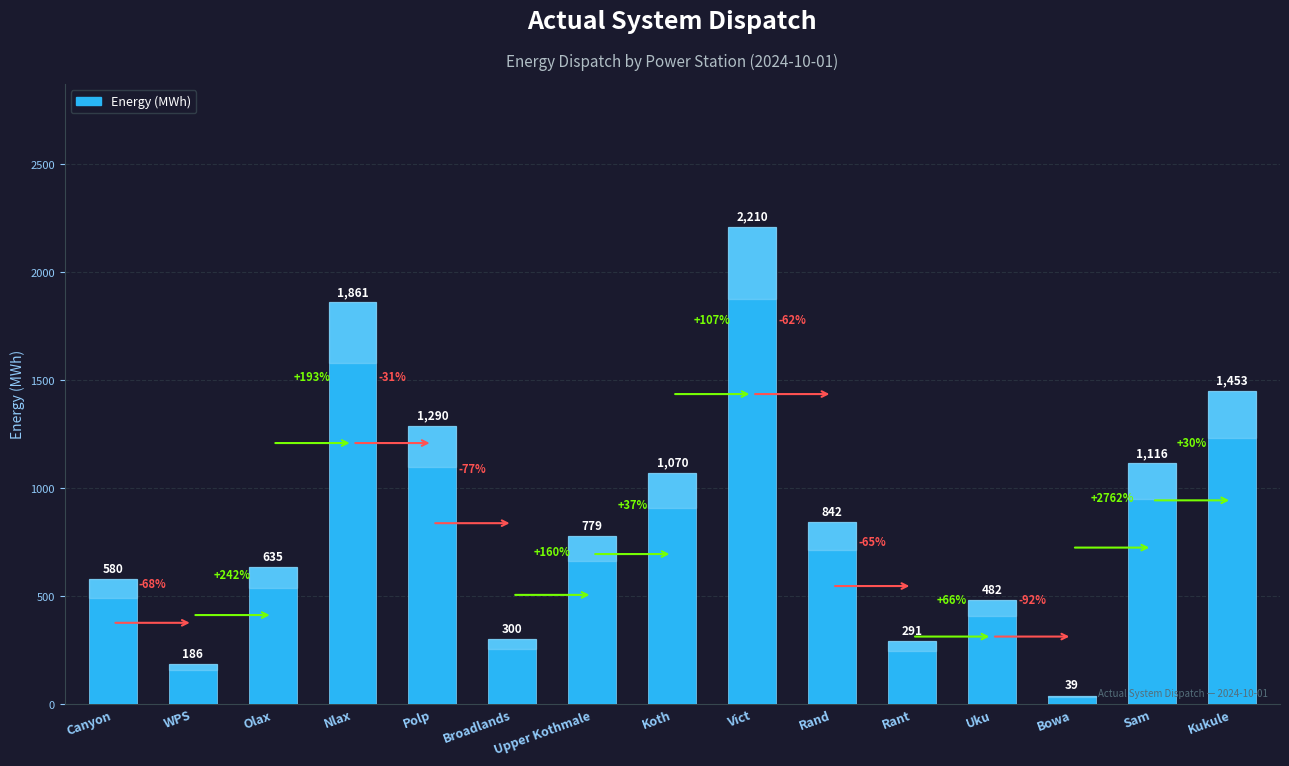

What position from the left is Nlax?

4